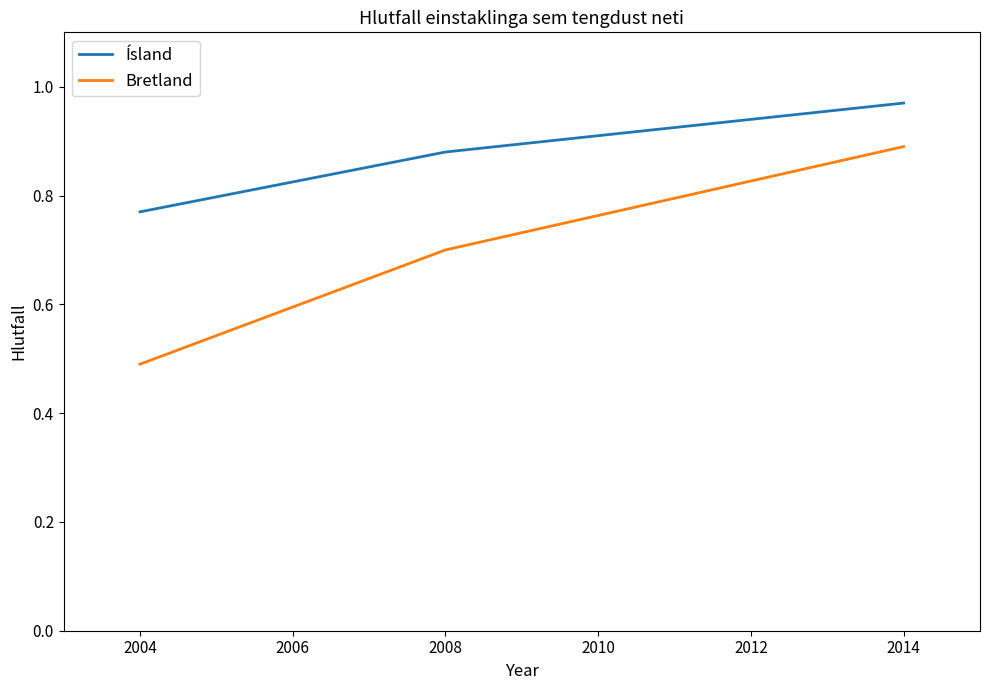

Rank the series by their maximum value, from highest to lowest.

Ísland, Bretland